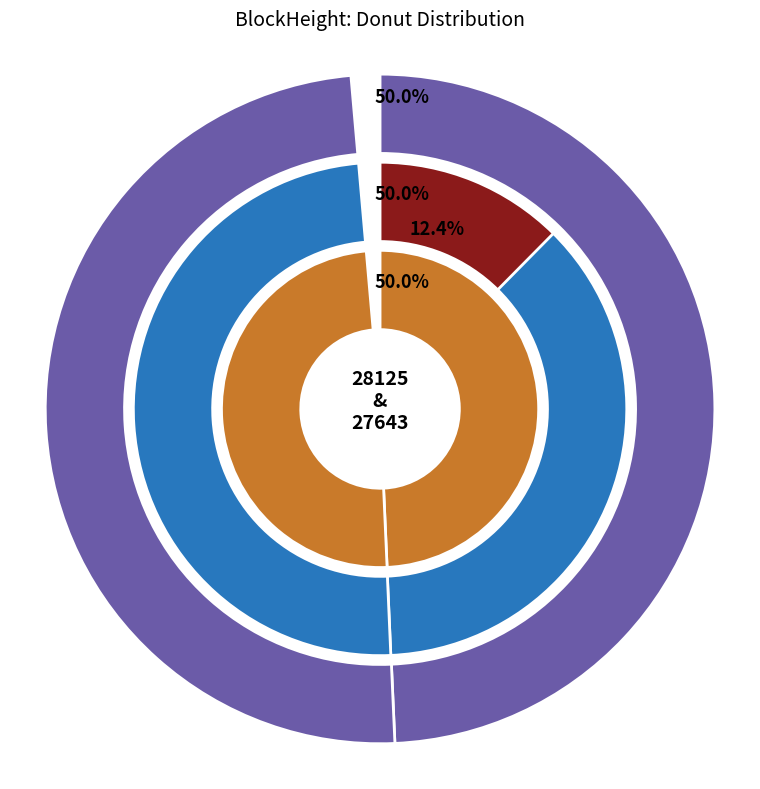

Is 28125 the majority of the pie?

No